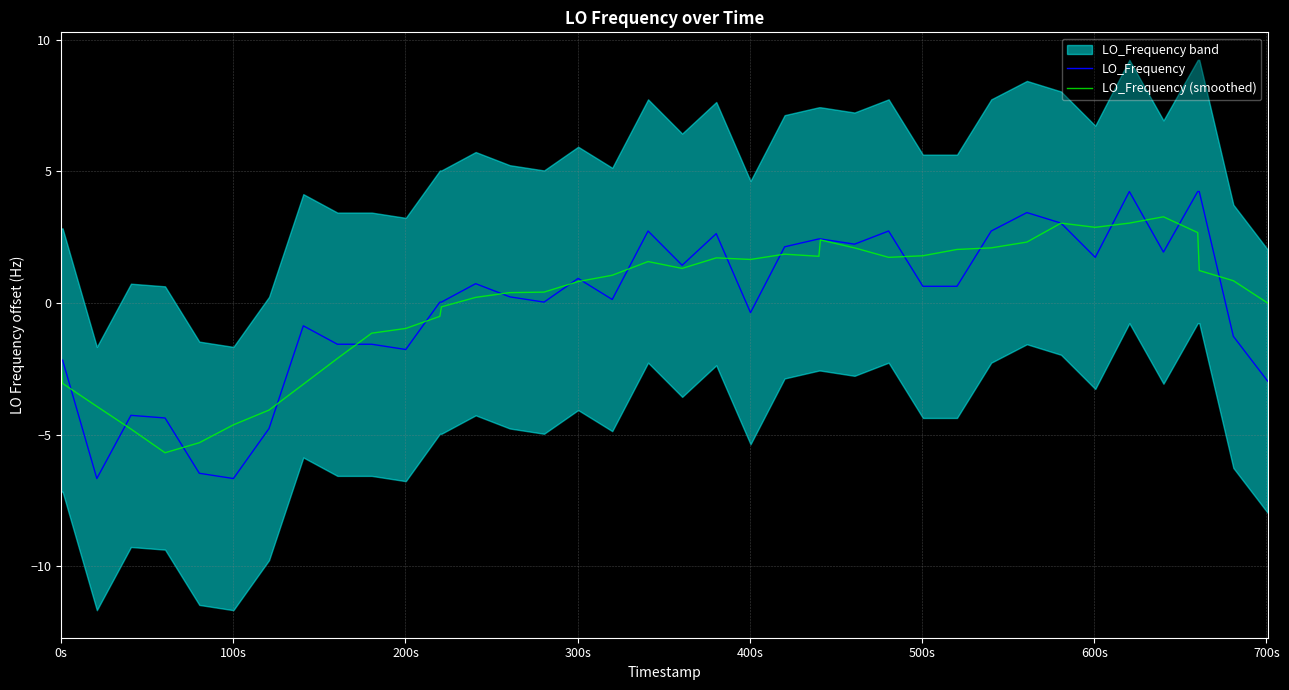

What is the highest value of the LO_Frequency (smoothed) series?

3.3